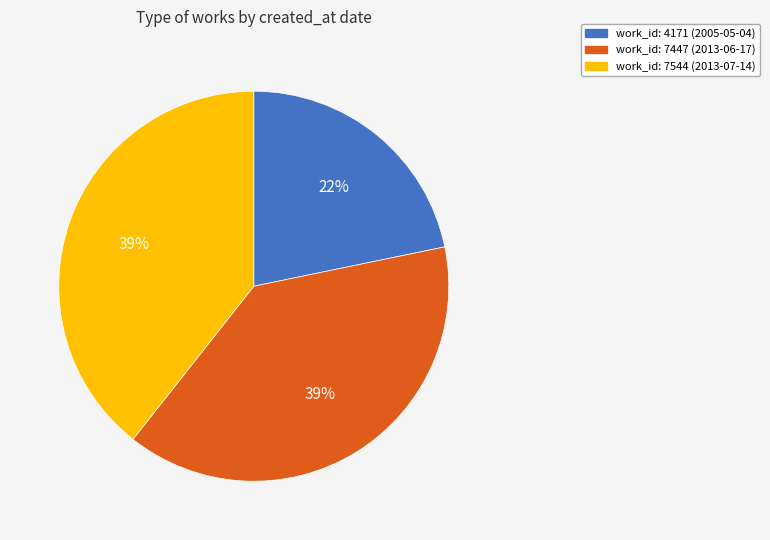

To the nearest percent, what is the average slice percentage?

33%